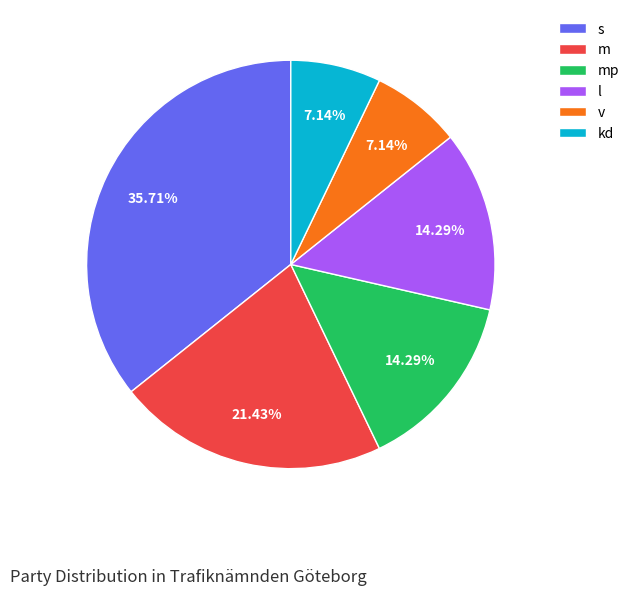

Is it true that m is 21% of the pie?

True